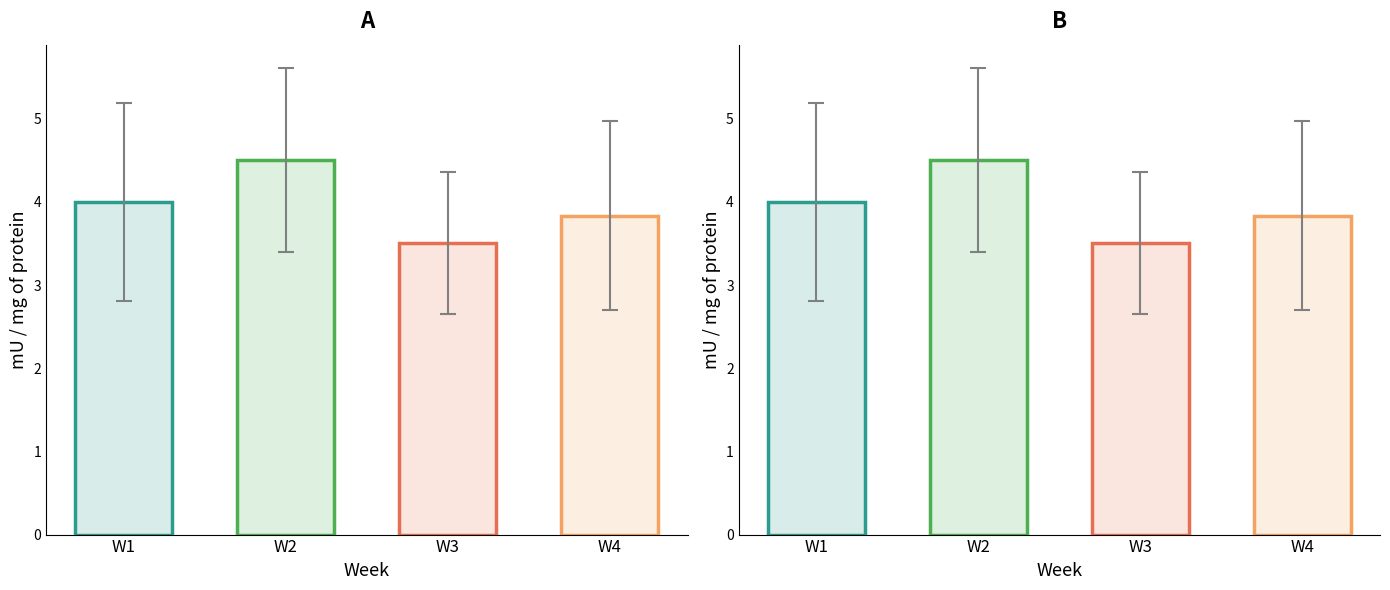

Rank the series by their average value, from lowest to highest.

W3, W4, W1, W2